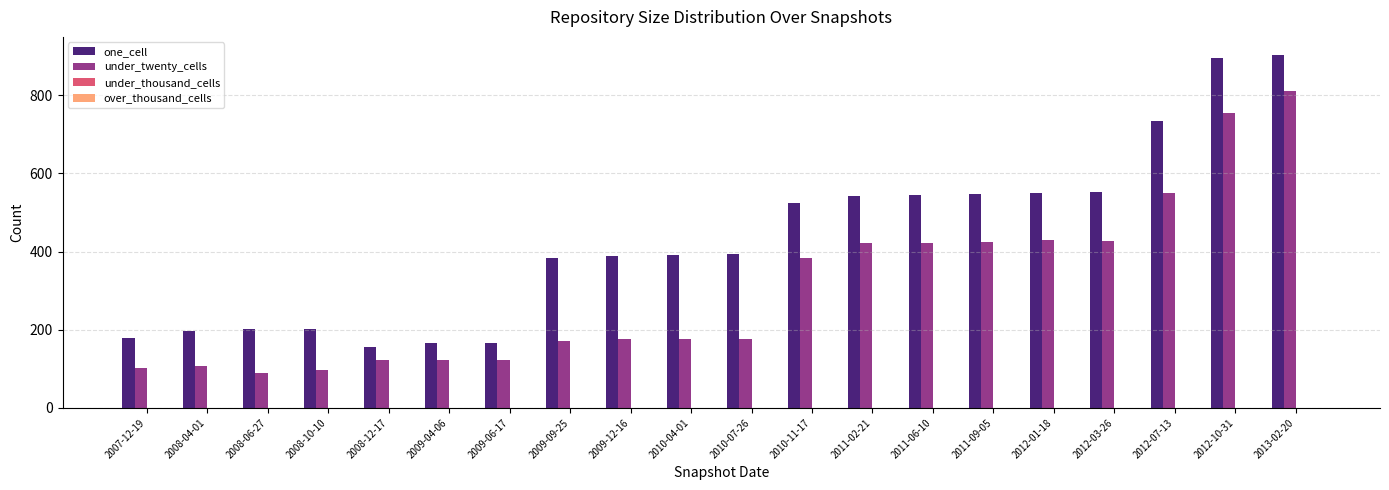

Count the number of categories in the chart.

20